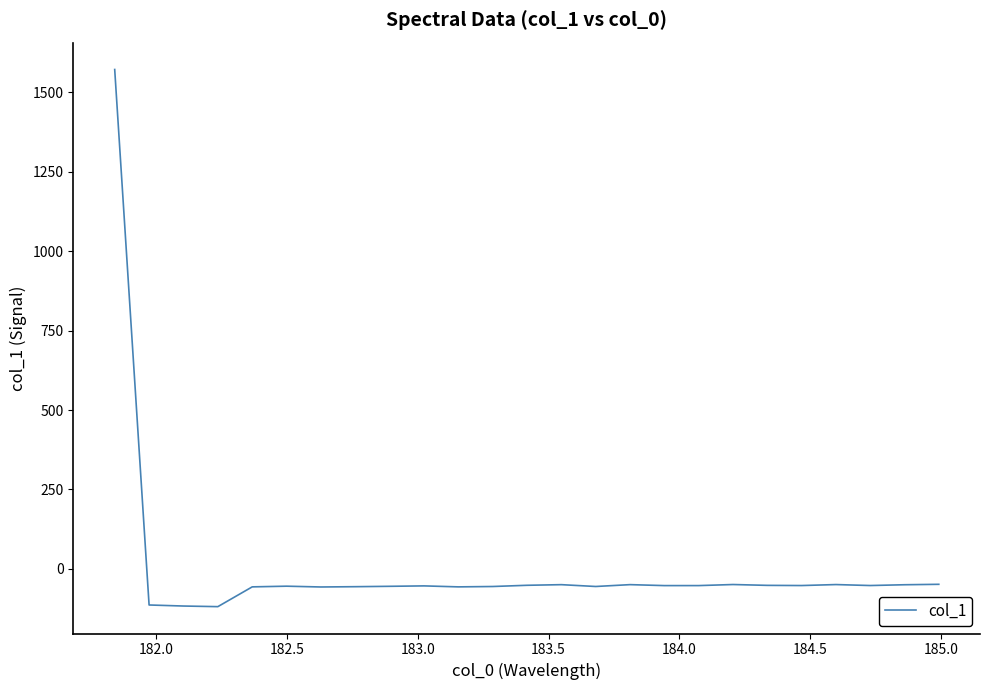

What is the minimum value shown in the chart?

-118.8